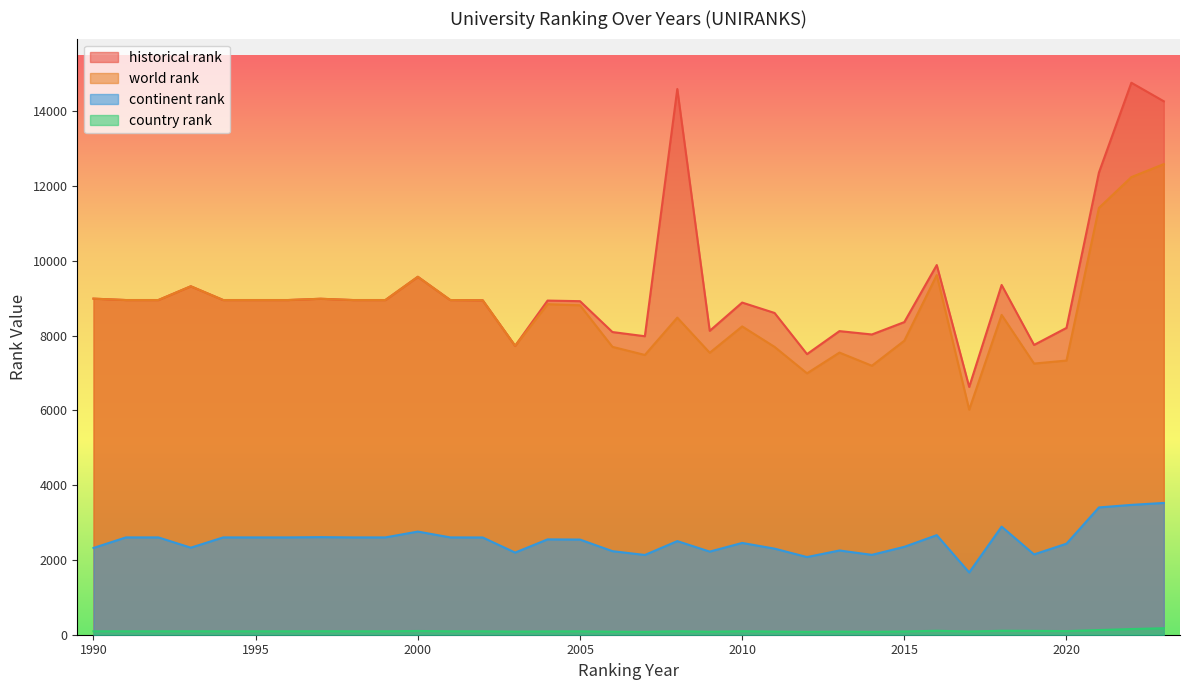

What is the smallest value displayed?

77.0